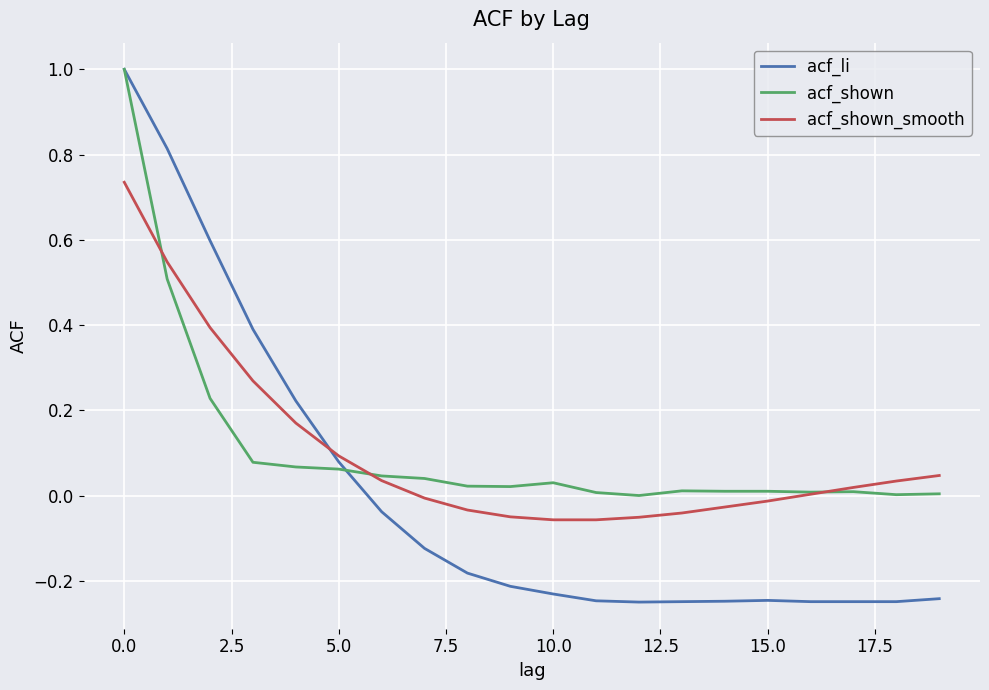

Is this an area chart (filled region under the line)?

No